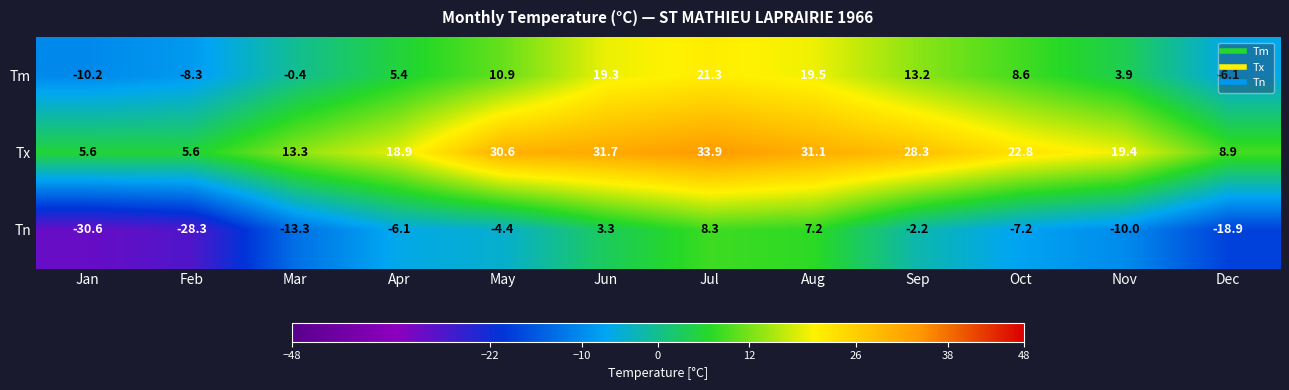

Is the value of Tm at Sep greater than the value of Tx at Aug?

No